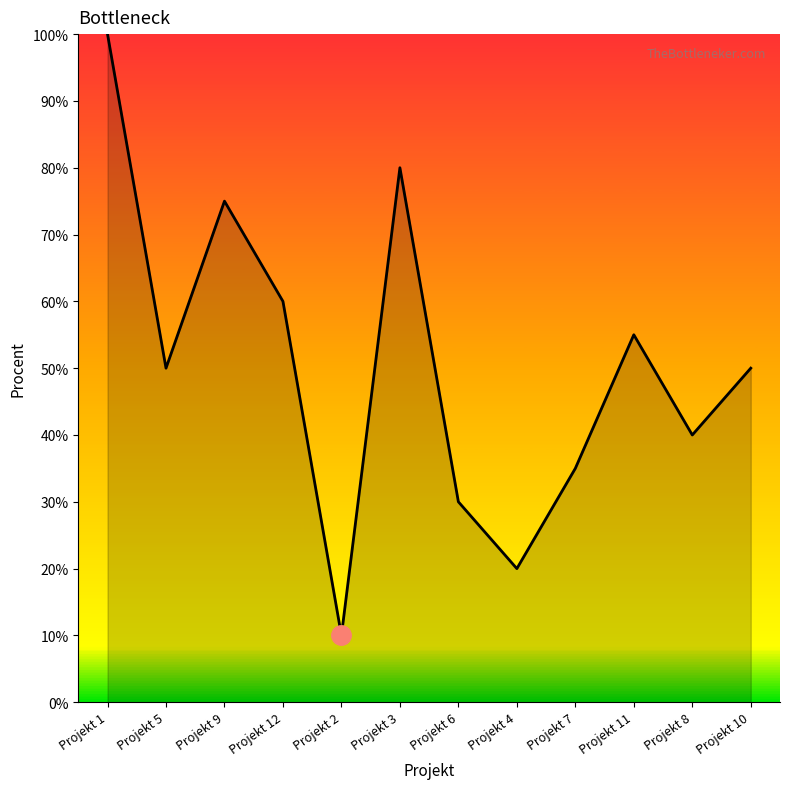

Where is the data nearest to the value 0?

Projekt 2